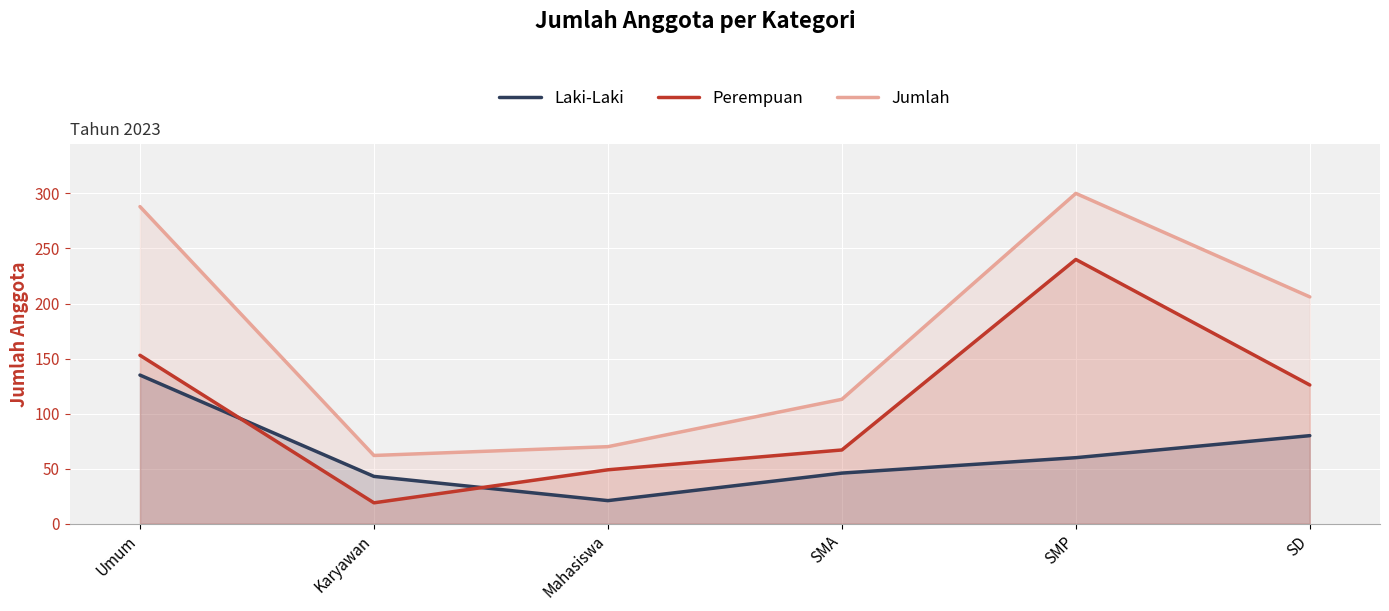

What are all the series names shown in the legend?

Laki-Laki, Perempuan, Jumlah